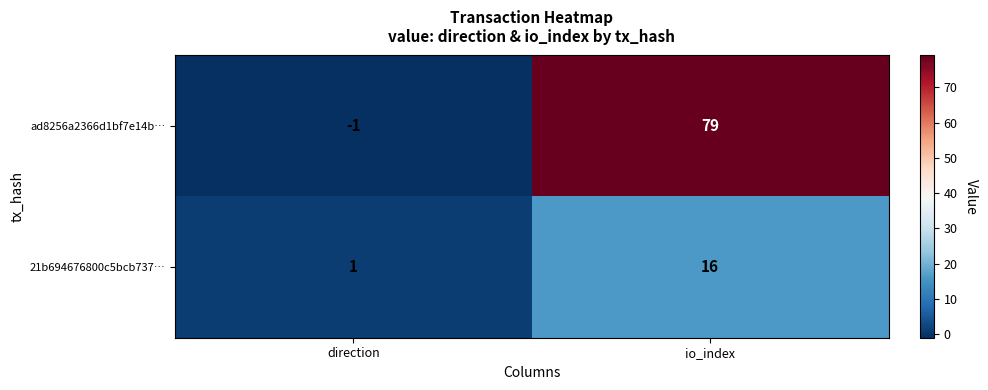

How many series are shown in this chart?

2